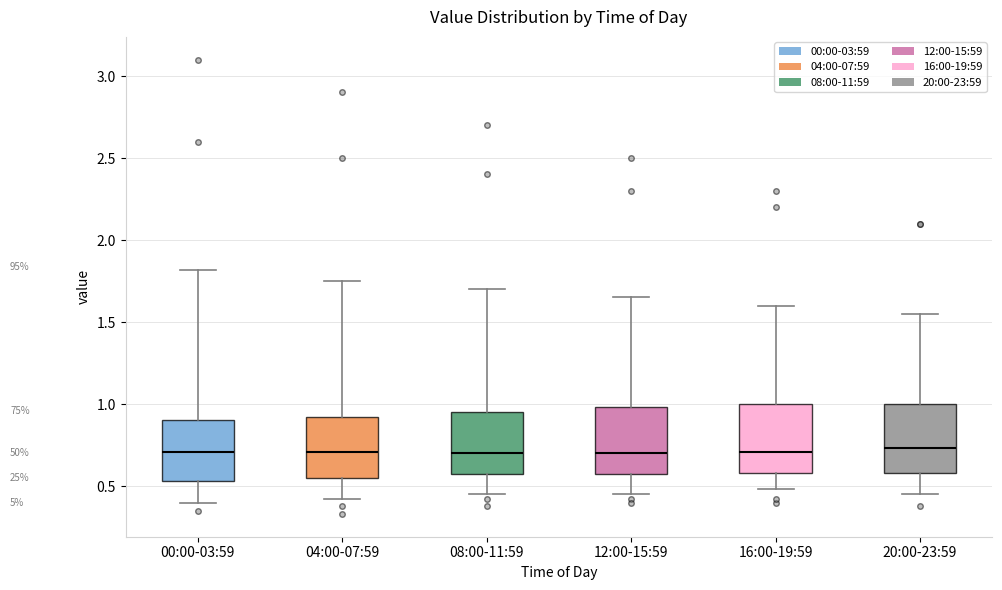

Where does the lower whisker of the box for 12:00-15:59 end on the y-axis? The values are not printed on the chart, so give them approximately, as read against the axis.

0.45